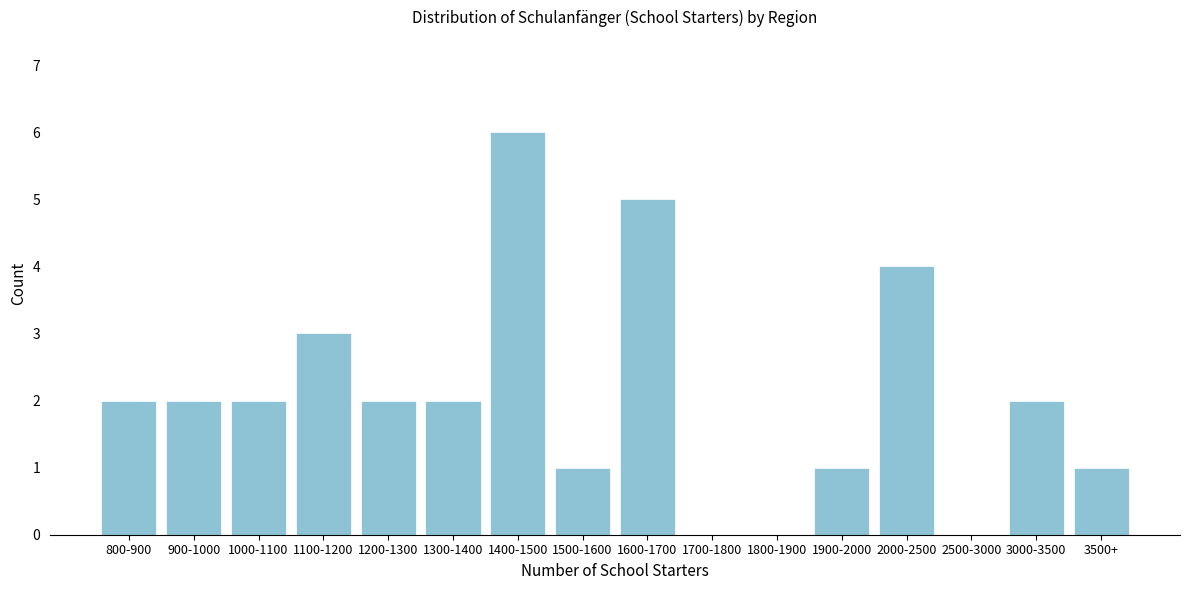

Reading right to left, transcribe all the data shown in this chart.

3500+=1	3000-3500=2	2500-3000=0	2000-2500=4	1900-2000=1	1800-1900=0	1700-1800=0	1600-1700=5	1500-1600=1	1400-1500=6	1300-1400=2	1200-1300=2	1100-1200=3	1000-1100=2	900-1000=2	800-900=2